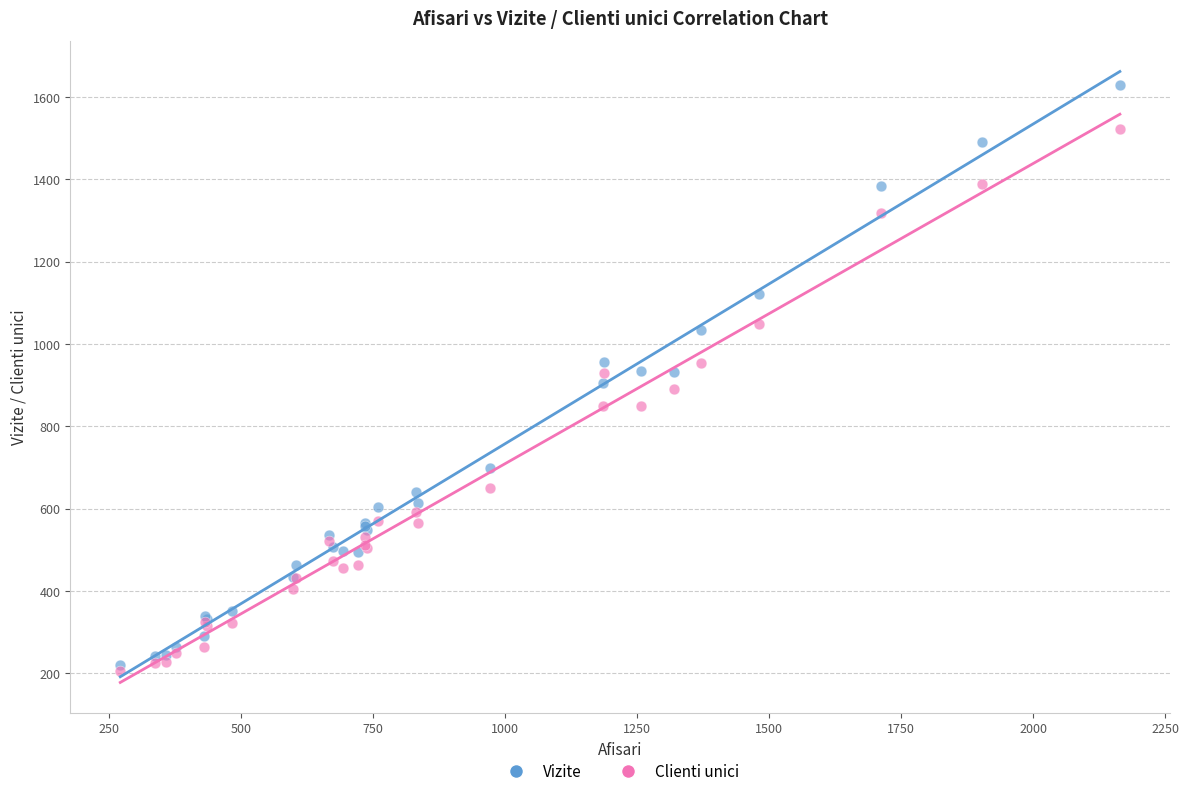

What are all the series names shown in the legend?

Vizite, Clienti unici